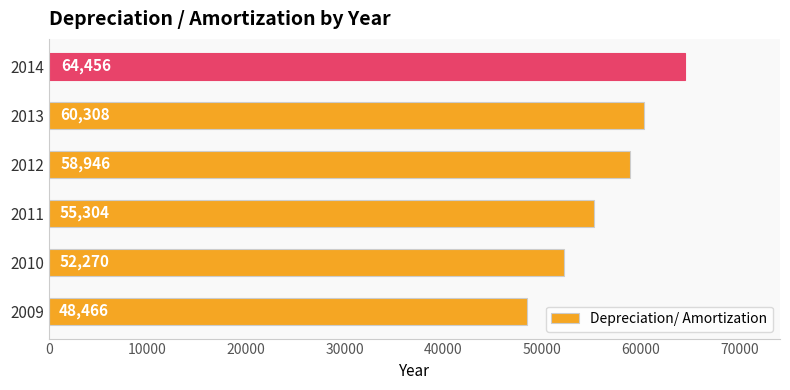

The chart shows a value of 17342 at 2010. True or false?

False